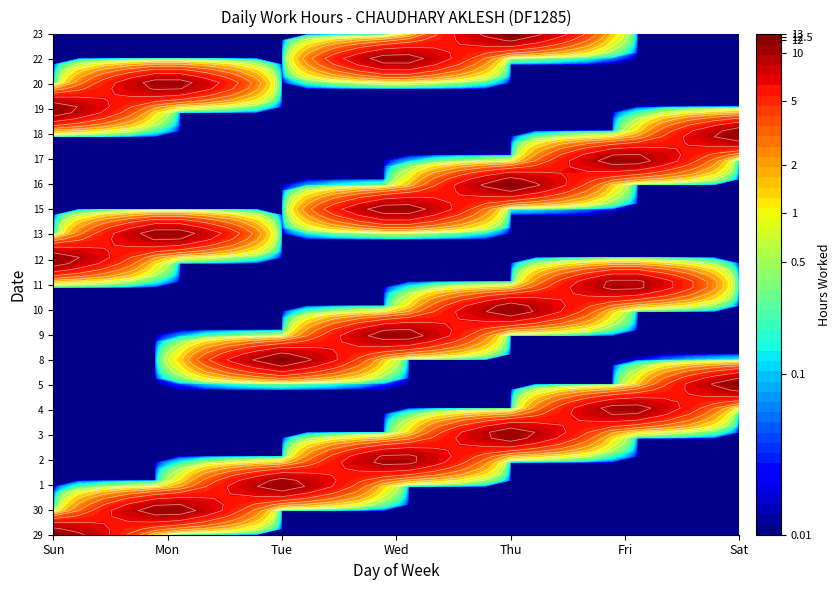

What is the maximum value shown in the chart?

12.5